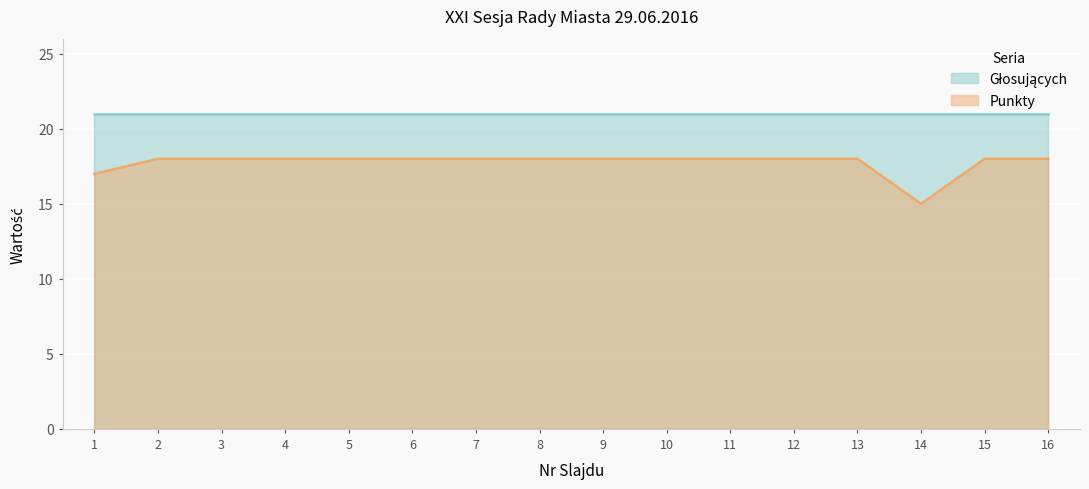

True or false: there are more than 2 points higher than both neighbors.

False